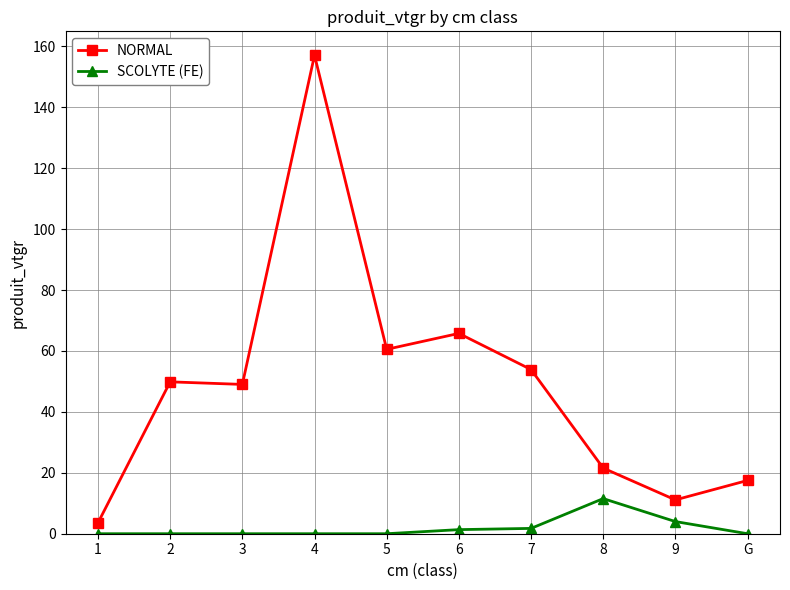

How many data points does each series have?

10